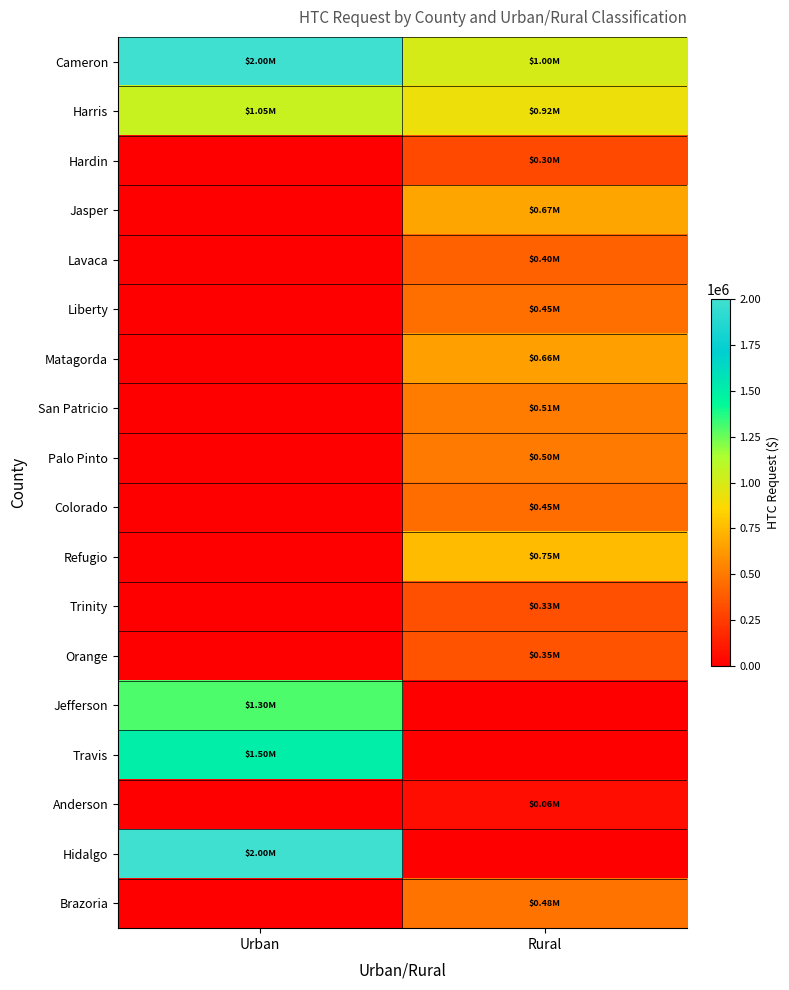

What is the greatest value displayed?

2000000